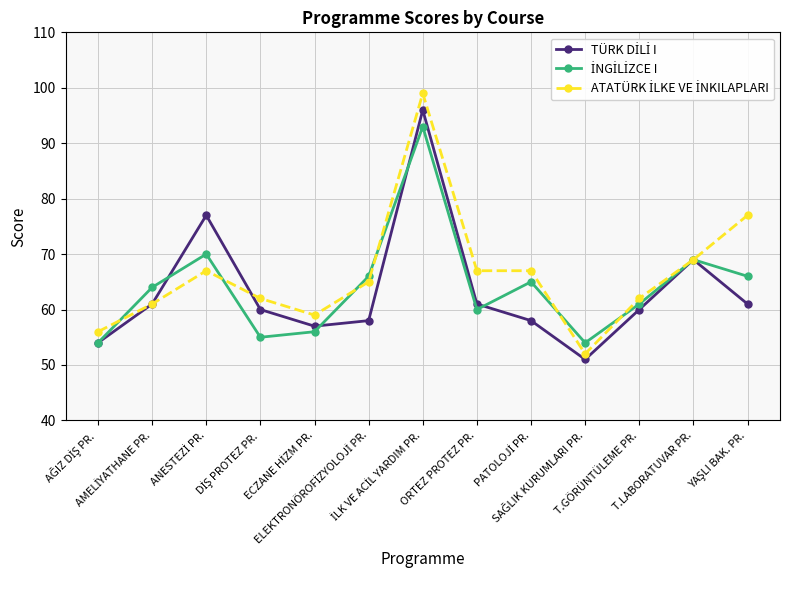

What is the minimum value shown in the chart?

51